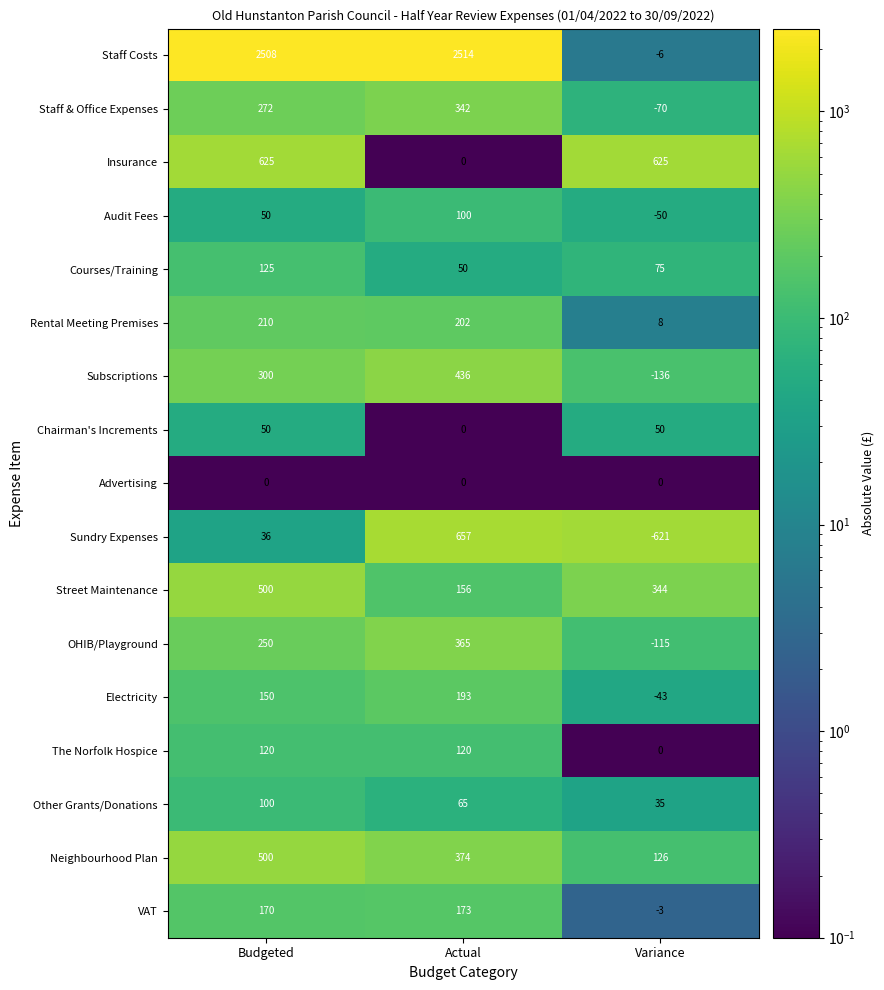

Which series has the largest range (max minus min)?

Staff Costs